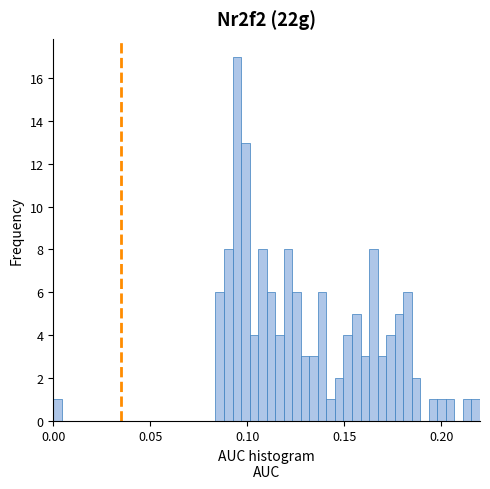

Around what value on the x-axis is the tallest bar? Give the approximate position of its centre, as read against the axis.

0.095